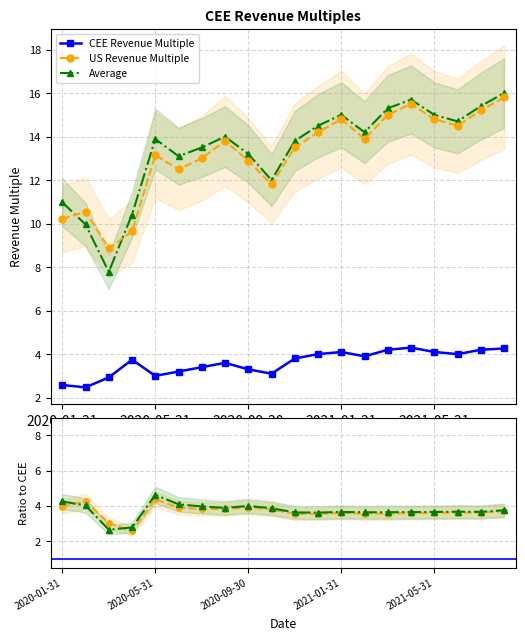

What is the difference between the second highest and minimum values in the US / CEE series?

1.7